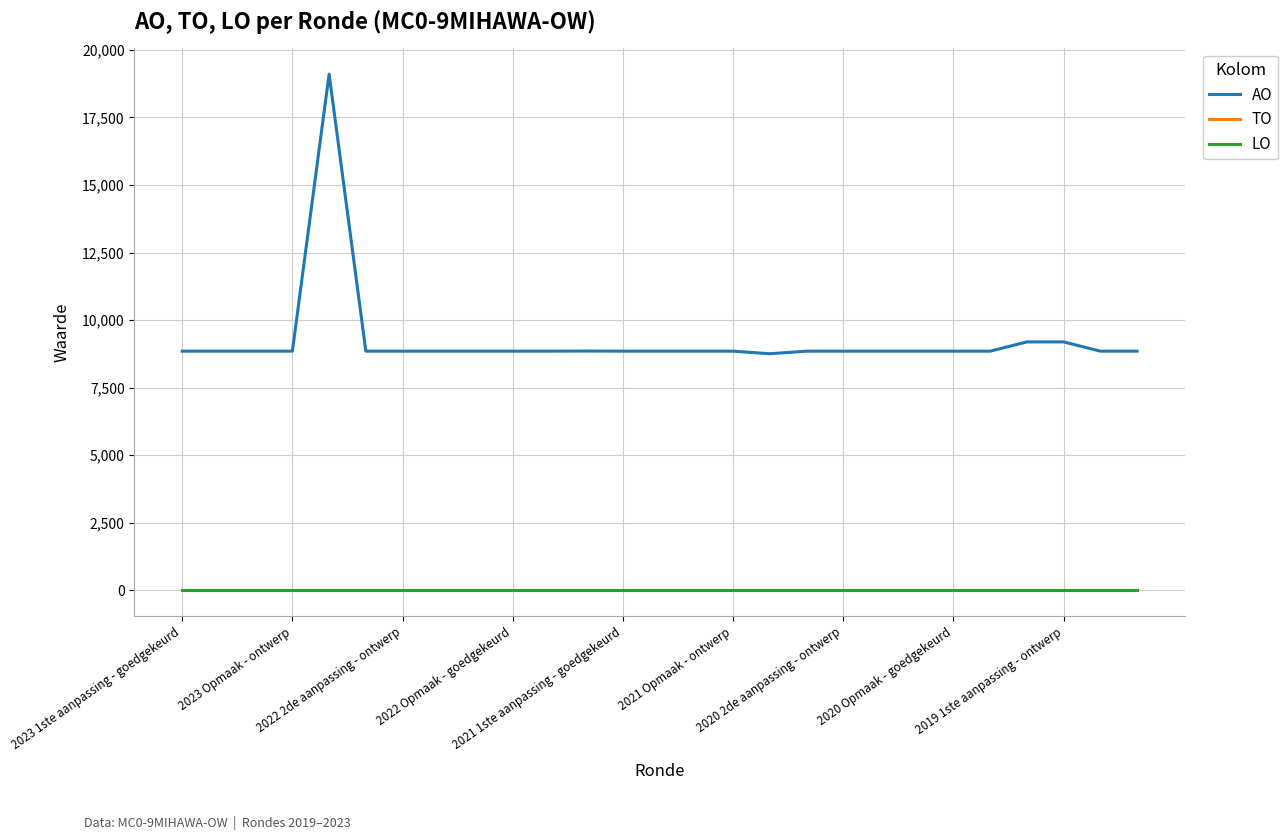

Is this an area chart (filled region under the line)?

No